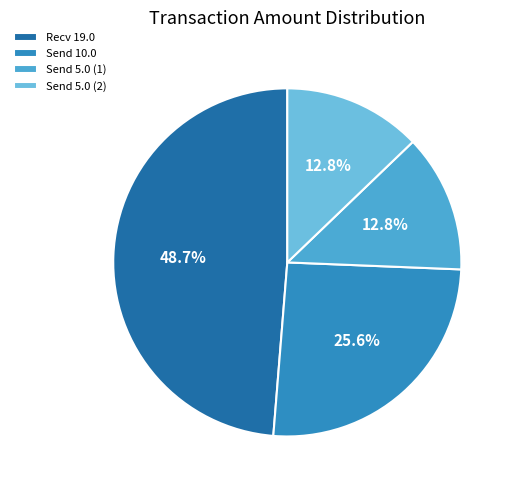

What percentage is NOT represented by Recv 19.0?

51.3%